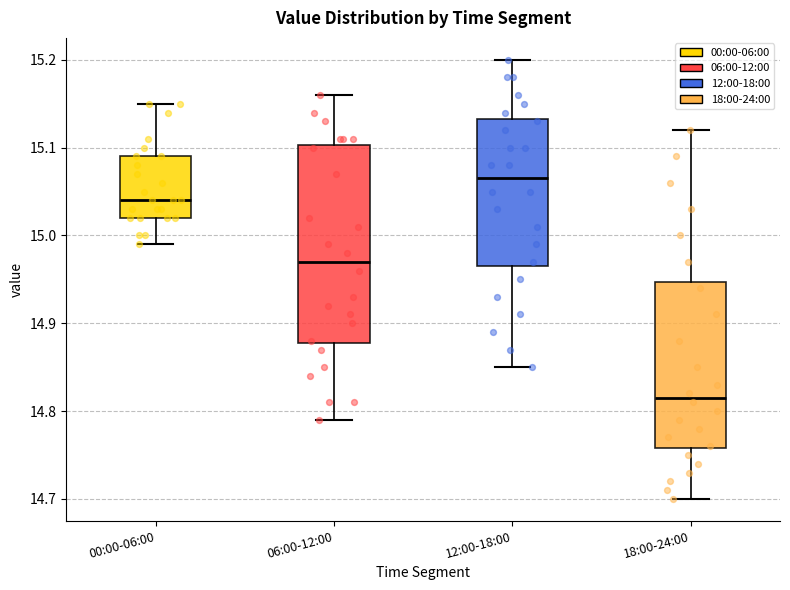

Reading left to right, read every box against the y-axis: the position of its median line, the range the box covers, and the ends of its whiskers. The values are not printed on the chart, so give them approximately, as read against the axis.

00:00-06:00: median 15.04, box 15.02 to 15.09, whiskers 14.99 to 15.15
06:00-12:00: median 14.97, box 14.88 to 15.10, whiskers 14.79 to 15.16
12:00-18:00: median 15.07, box 14.97 to 15.13, whiskers 14.85 to 15.20
18:00-24:00: median 14.82, box 14.76 to 14.95, whiskers 14.70 to 15.12